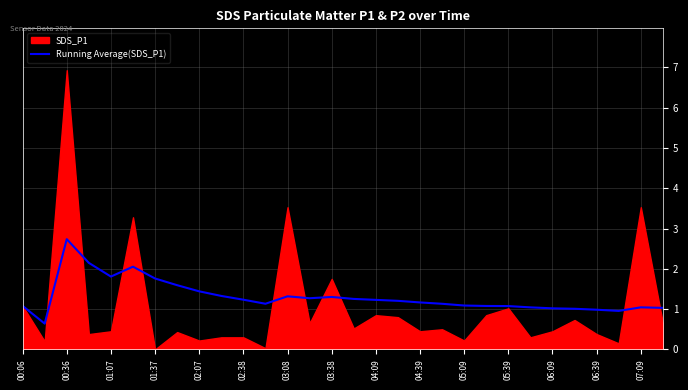

True or false: Running Average(SDS_P1) has a value of 1.2 at 02:38.

True